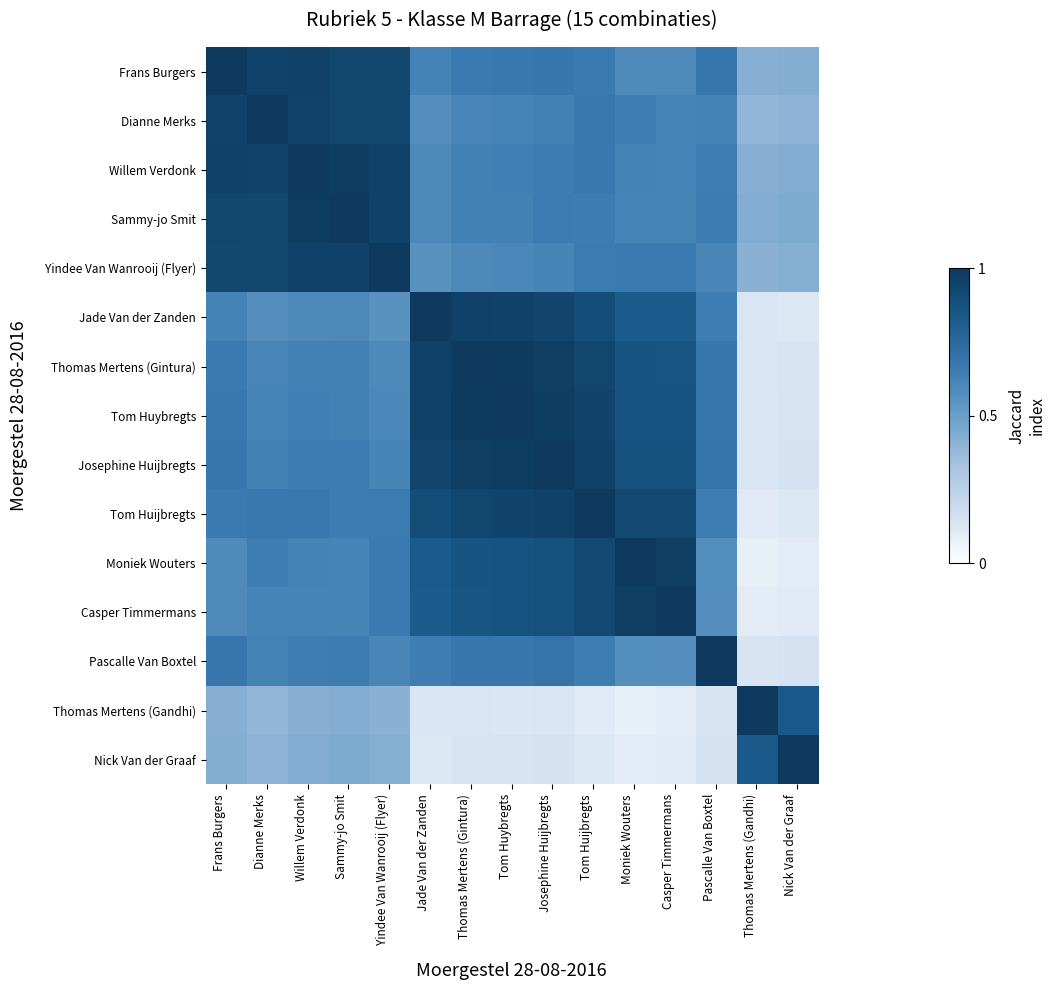

Reading left to right, extract all data points from this chart.

Frans Burgers: Frans Burgers=1.0	Dianne Merks=0.9	Willem Verdonk=1.0	Sammy-jo Smit=0.9	Yindee Van Wanrooij (Flyer)=0.9	Jade Van der Zanden=0.6	Thomas Mertens (Gintura)=0.7	Tom Huybregts=0.7	Josephine Huijbregts=0.7	Tom Huijbregts=0.7	Moniek Wouters=0.6	Casper Timmermans=0.6	Pascalle Van Boxtel=0.7	Thomas Mertens (Gandhi)=0.4	Nick Van der Graaf=0.4
Dianne Merks: Frans Burgers=0.9	Dianne Merks=1.0	Willem Verdonk=0.9	Sammy-jo Smit=0.9	Yindee Van Wanrooij (Flyer)=0.9	Jade Van der Zanden=0.6	Thomas Mertens (Gintura)=0.6	Tom Huybregts=0.6	Josephine Huijbregts=0.6	Tom Huijbregts=0.7	Moniek Wouters=0.6	Casper Timmermans=0.6	Pascalle Van Boxtel=0.6	Thomas Mertens (Gandhi)=0.4	Nick Van der Graaf=0.4
Willem Verdonk: Frans Burgers=1.0	Dianne Merks=0.9	Willem Verdonk=1.0	Sammy-jo Smit=1.0	Yindee Van Wanrooij (Flyer)=1.0	Jade Van der Zanden=0.6	Thomas Mertens (Gintura)=0.6	Tom Huybregts=0.6	Josephine Huijbregts=0.7	Tom Huijbregts=0.7	Moniek Wouters=0.6	Casper Timmermans=0.6	Pascalle Van Boxtel=0.6	Thomas Mertens (Gandhi)=0.4	Nick Van der Graaf=0.4
Sammy-jo Smit: Frans Burgers=0.9	Dianne Merks=0.9	Willem Verdonk=1.0	Sammy-jo Smit=1.0	Yindee Van Wanrooij (Flyer)=1.0	Jade Van der Zanden=0.6	Thomas Mertens (Gintura)=0.6	Tom Huybregts=0.6	Josephine Huijbregts=0.7	Tom Huijbregts=0.7	Moniek Wouters=0.6	Casper Timmermans=0.6	Pascalle Van Boxtel=0.7	Thomas Mertens (Gandhi)=0.4	Nick Van der Graaf=0.4
Yindee Van Wanrooij (Flyer): Frans Burgers=0.9	Dianne Merks=0.9	Willem Verdonk=1.0	Sammy-jo Smit=1.0	Yindee Van Wanrooij (Flyer)=1.0	Jade Van der Zanden=0.6	Thomas Mertens (Gintura)=0.6	Tom Huybregts=0.6	Josephine Huijbregts=0.6	Tom Huijbregts=0.7	Moniek Wouters=0.7	Casper Timmermans=0.7	Pascalle Van Boxtel=0.6	Thomas Mertens (Gandhi)=0.4	Nick Van der Graaf=0.4
Jade Van der Zanden: Frans Burgers=0.6	Dianne Merks=0.6	Willem Verdonk=0.6	Sammy-jo Smit=0.6	Yindee Van Wanrooij (Flyer)=0.6	Jade Van der Zanden=1.0	Thomas Mertens (Gintura)=1.0	Tom Huybregts=1.0	Josephine Huijbregts=0.9	Tom Huijbregts=0.9	Moniek Wouters=0.8	Casper Timmermans=0.8	Pascalle Van Boxtel=0.6	Thomas Mertens (Gandhi)=0.1	Nick Van der Graaf=0.1
Thomas Mertens (Gintura): Frans Burgers=0.7	Dianne Merks=0.6	Willem Verdonk=0.6	Sammy-jo Smit=0.6	Yindee Van Wanrooij (Flyer)=0.6	Jade Van der Zanden=1.0	Thomas Mertens (Gintura)=1.0	Tom Huybregts=1.0	Josephine Huijbregts=1.0	Tom Huijbregts=0.9	Moniek Wouters=0.9	Casper Timmermans=0.9	Pascalle Van Boxtel=0.7	Thomas Mertens (Gandhi)=0.1	Nick Van der Graaf=0.1
Tom Huybregts: Frans Burgers=0.7	Dianne Merks=0.6	Willem Verdonk=0.6	Sammy-jo Smit=0.6	Yindee Van Wanrooij (Flyer)=0.6	Jade Van der Zanden=1.0	Thomas Mertens (Gintura)=1.0	Tom Huybregts=1.0	Josephine Huijbregts=1.0	Tom Huijbregts=0.9	Moniek Wouters=0.9	Casper Timmermans=0.9	Pascalle Van Boxtel=0.7	Thomas Mertens (Gandhi)=0.1	Nick Van der Graaf=0.1
Josephine Huijbregts: Frans Burgers=0.7	Dianne Merks=0.6	Willem Verdonk=0.7	Sammy-jo Smit=0.7	Yindee Van Wanrooij (Flyer)=0.6	Jade Van der Zanden=0.9	Thomas Mertens (Gintura)=1.0	Tom Huybregts=1.0	Josephine Huijbregts=1.0	Tom Huijbregts=1.0	Moniek Wouters=0.9	Casper Timmermans=0.9	Pascalle Van Boxtel=0.7	Thomas Mertens (Gandhi)=0.1	Nick Van der Graaf=0.1
Tom Huijbregts: Frans Burgers=0.7	Dianne Merks=0.7	Willem Verdonk=0.7	Sammy-jo Smit=0.7	Yindee Van Wanrooij (Flyer)=0.7	Jade Van der Zanden=0.9	Thomas Mertens (Gintura)=0.9	Tom Huybregts=0.9	Josephine Huijbregts=1.0	Tom Huijbregts=1.0	Moniek Wouters=0.9	Casper Timmermans=0.9	Pascalle Van Boxtel=0.7	Thomas Mertens (Gandhi)=0.1	Nick Van der Graaf=0.1
Moniek Wouters: Frans Burgers=0.6	Dianne Merks=0.6	Willem Verdonk=0.6	Sammy-jo Smit=0.6	Yindee Van Wanrooij (Flyer)=0.7	Jade Van der Zanden=0.8	Thomas Mertens (Gintura)=0.9	Tom Huybregts=0.9	Josephine Huijbregts=0.9	Tom Huijbregts=0.9	Moniek Wouters=1.0	Casper Timmermans=1.0	Pascalle Van Boxtel=0.6	Thomas Mertens (Gandhi)=0.1	Nick Van der Graaf=0.1
Casper Timmermans: Frans Burgers=0.6	Dianne Merks=0.6	Willem Verdonk=0.6	Sammy-jo Smit=0.6	Yindee Van Wanrooij (Flyer)=0.7	Jade Van der Zanden=0.8	Thomas Mertens (Gintura)=0.9	Tom Huybregts=0.9	Josephine Huijbregts=0.9	Tom Huijbregts=0.9	Moniek Wouters=1.0	Casper Timmermans=1.0	Pascalle Van Boxtel=0.6	Thomas Mertens (Gandhi)=0.1	Nick Van der Graaf=0.1
Pascalle Van Boxtel: Frans Burgers=0.7	Dianne Merks=0.6	Willem Verdonk=0.6	Sammy-jo Smit=0.7	Yindee Van Wanrooij (Flyer)=0.6	Jade Van der Zanden=0.6	Thomas Mertens (Gintura)=0.7	Tom Huybregts=0.7	Josephine Huijbregts=0.7	Tom Huijbregts=0.7	Moniek Wouters=0.6	Casper Timmermans=0.6	Pascalle Van Boxtel=1.0	Thomas Mertens (Gandhi)=0.1	Nick Van der Graaf=0.1
Thomas Mertens (Gandhi): Frans Burgers=0.4	Dianne Merks=0.4	Willem Verdonk=0.4	Sammy-jo Smit=0.4	Yindee Van Wanrooij (Flyer)=0.4	Jade Van der Zanden=0.1	Thomas Mertens (Gintura)=0.1	Tom Huybregts=0.1	Josephine Huijbregts=0.1	Tom Huijbregts=0.1	Moniek Wouters=0.1	Casper Timmermans=0.1	Pascalle Van Boxtel=0.1	Thomas Mertens (Gandhi)=1.0	Nick Van der Graaf=0.8
Nick Van der Graaf: Frans Burgers=0.4	Dianne Merks=0.4	Willem Verdonk=0.4	Sammy-jo Smit=0.4	Yindee Van Wanrooij (Flyer)=0.4	Jade Van der Zanden=0.1	Thomas Mertens (Gintura)=0.1	Tom Huybregts=0.1	Josephine Huijbregts=0.1	Tom Huijbregts=0.1	Moniek Wouters=0.1	Casper Timmermans=0.1	Pascalle Van Boxtel=0.1	Thomas Mertens (Gandhi)=0.8	Nick Van der Graaf=1.0